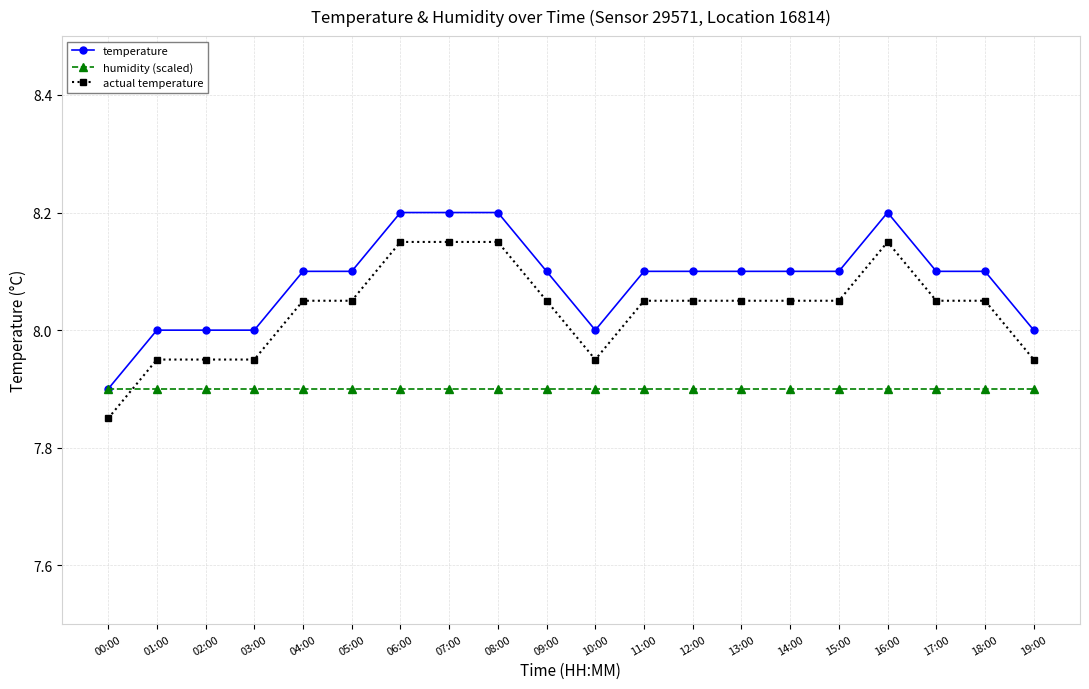

What is the maximum value shown in the chart?

8.2